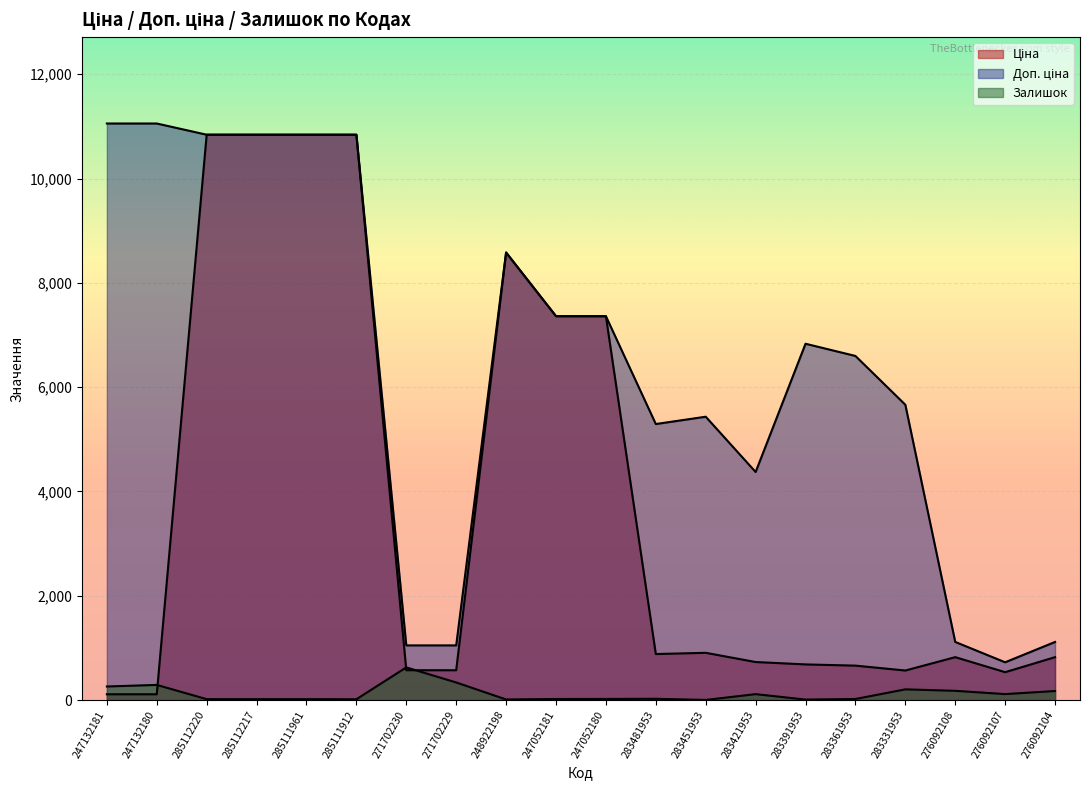

What is the average value of the Ціна series?

3731.5